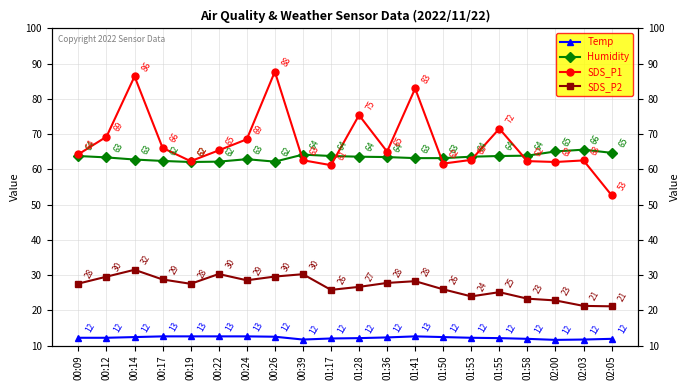

Read the SDS_P2 value at 02:05.

21.1